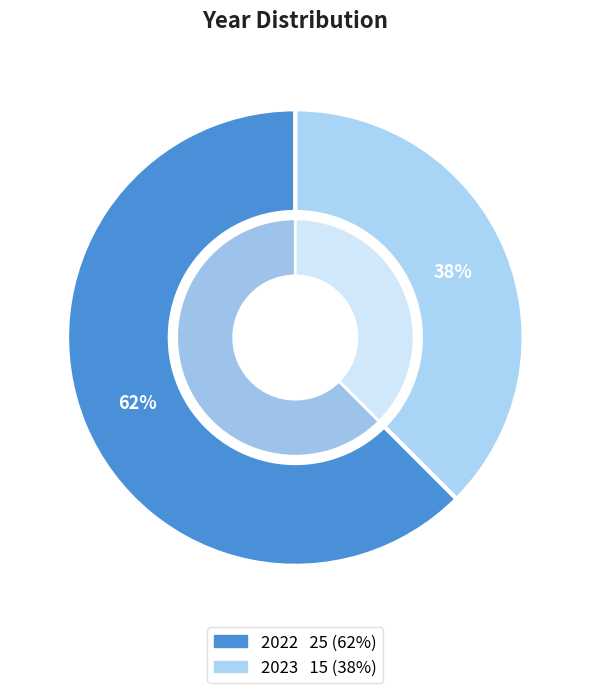

Is there a majority slice in this chart?

Yes